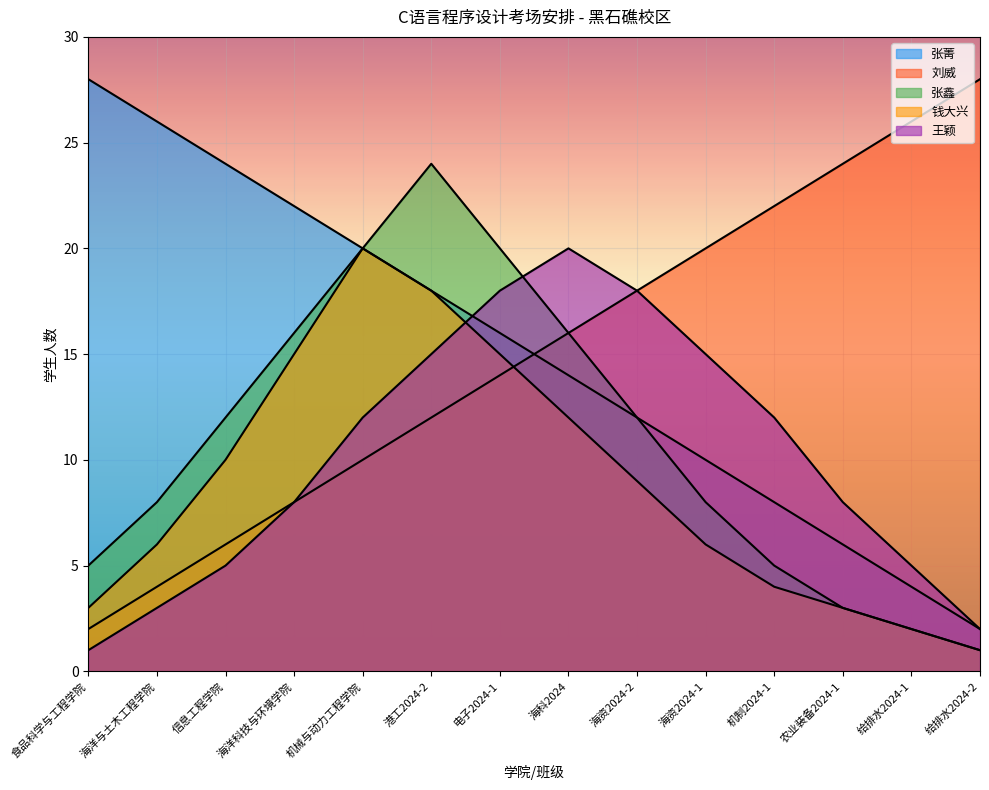

Rank the series by their maximum value, from highest to lowest.

张菁, 刘威, 张鑫, 钱大兴, 王颖